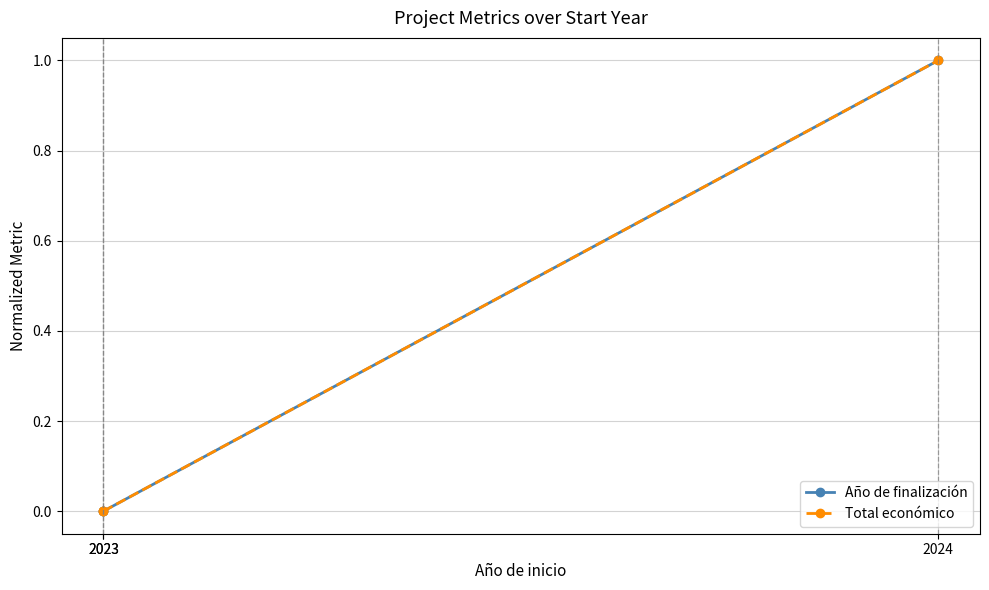

At which label is Total económico closest to 0?

2023